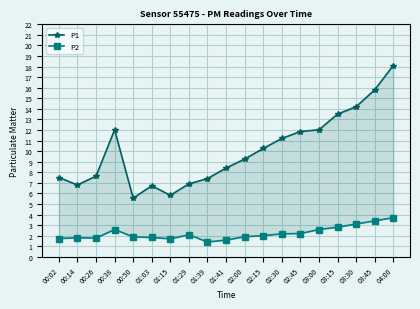

What is the total value across all series at 00:38?

14.6